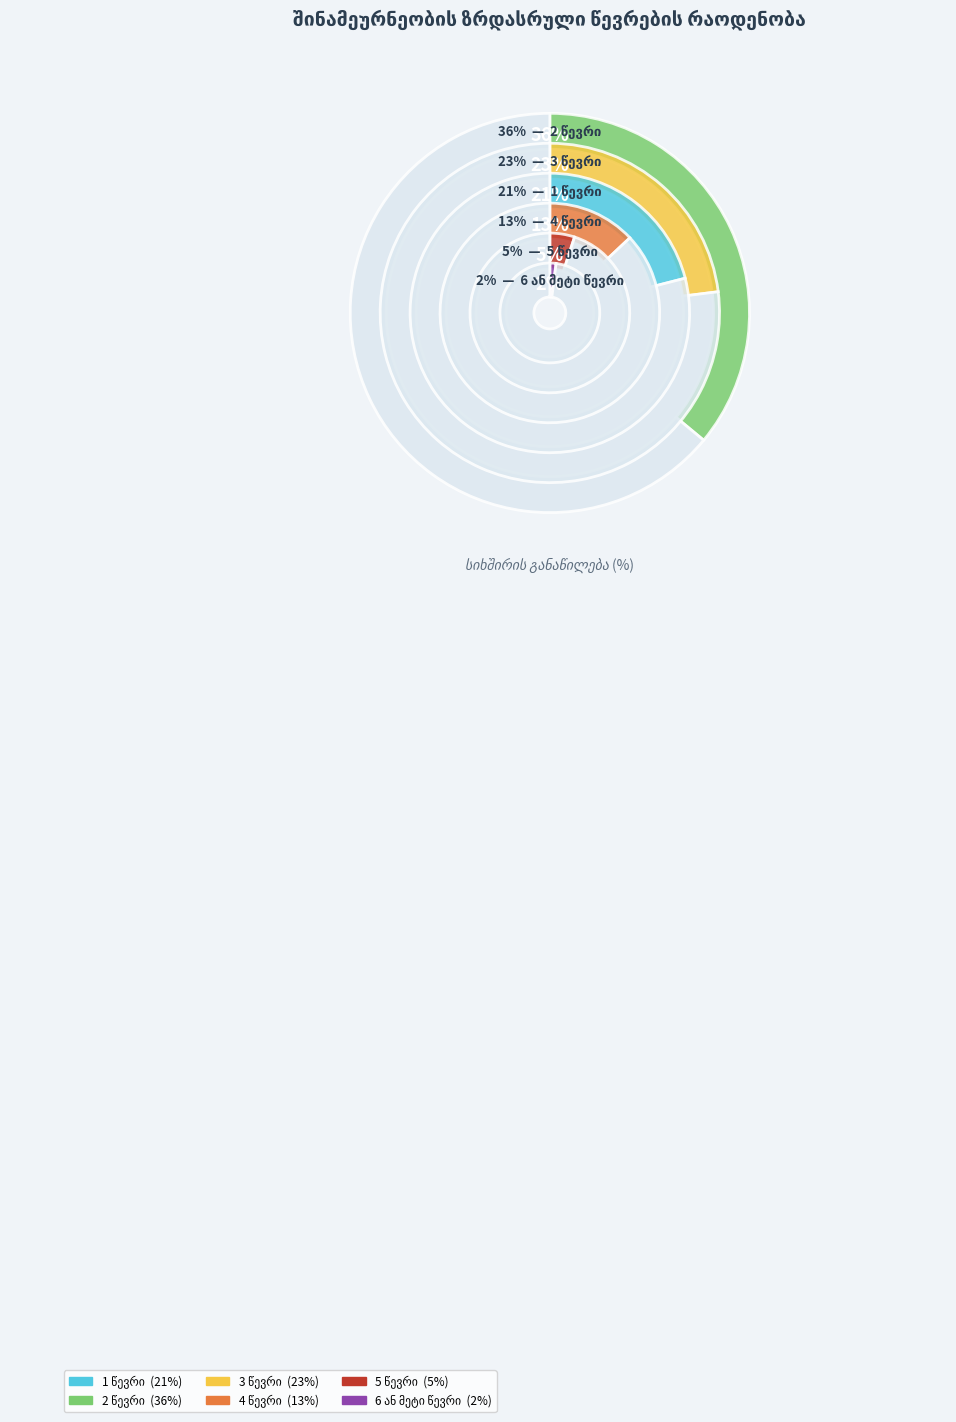

Rank the categories by value from lowest to highest.

6 ან მეტი, 5, 4, 1, 3, 2